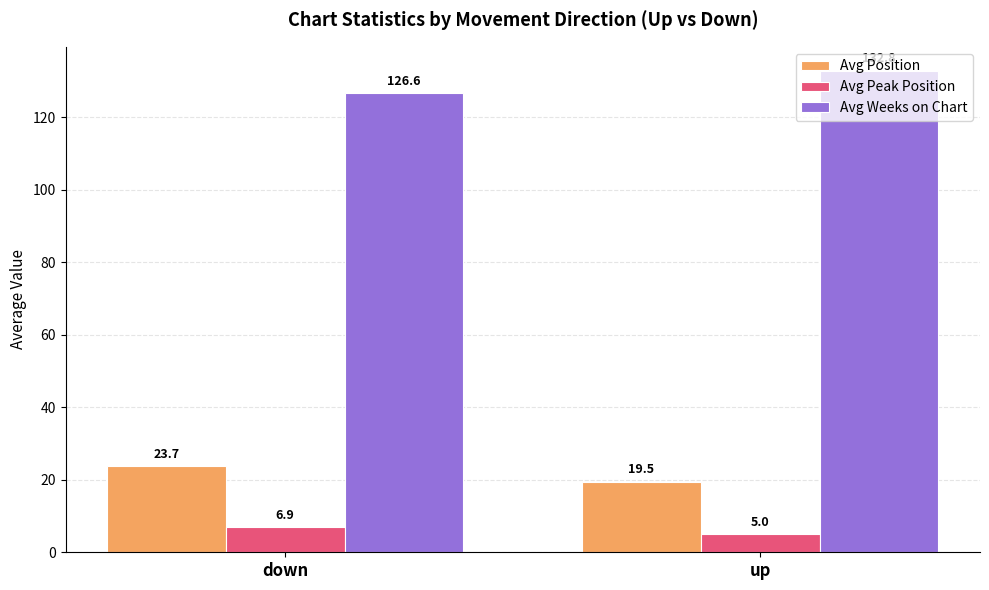

At how many categories does at least one series exceed 6?

2